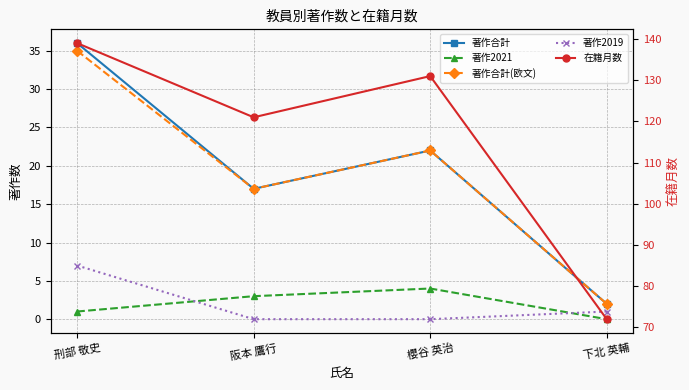

Reading left to right, what are all the values shown in this chart?

著作合計: 36	17	22	2
著作2021: 1	3	4	0
著作合計(欧文): 35	17	22	2
著作2019: 7	0	0	1
在籍月数: 139	121	131	72